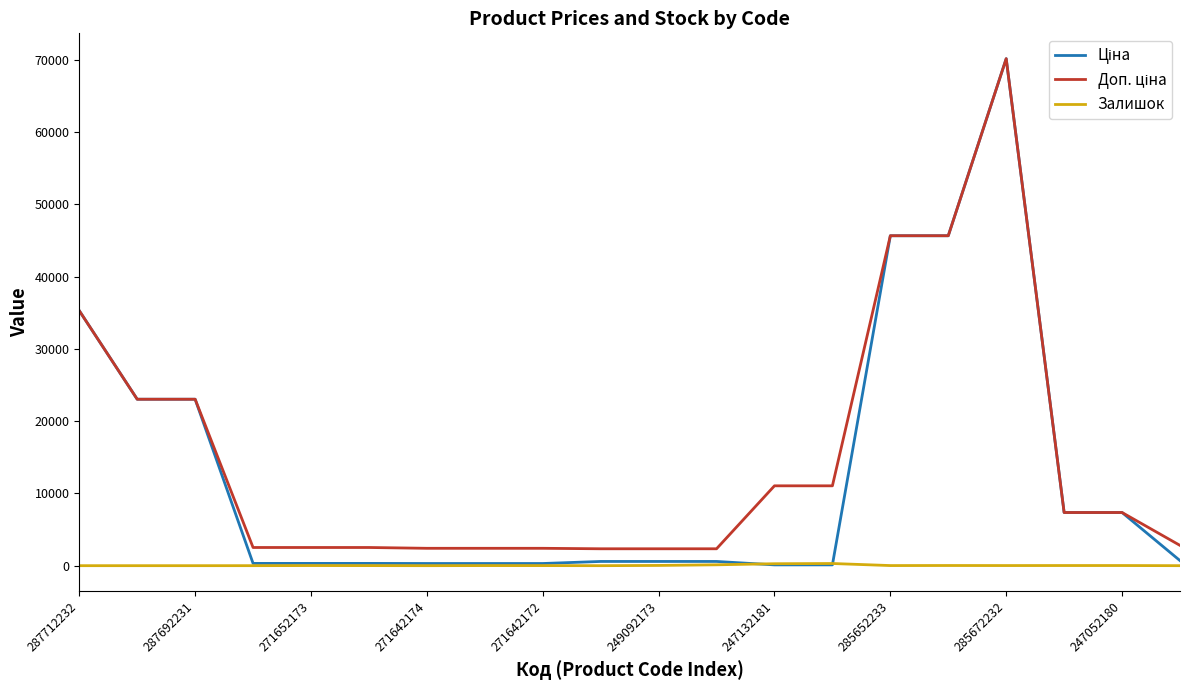

How many distinct data groups are displayed?

3